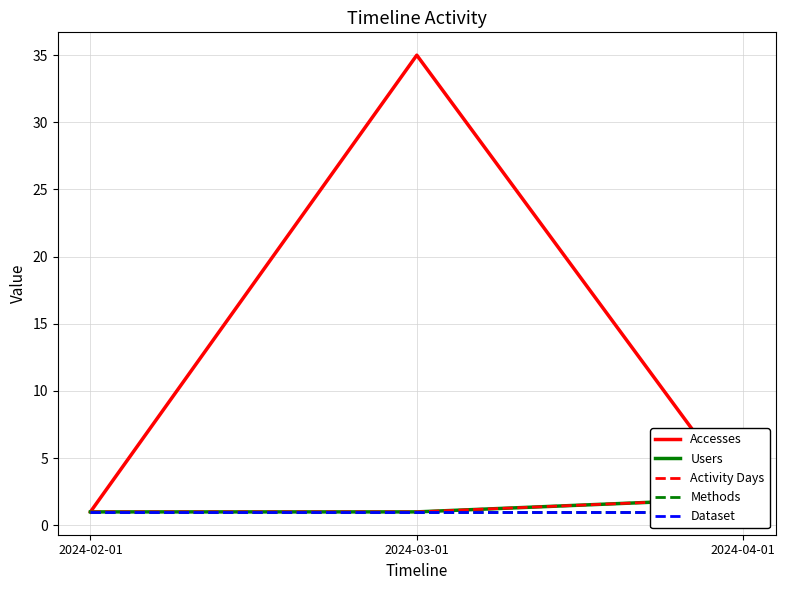

How many lines are shown in the chart?

5